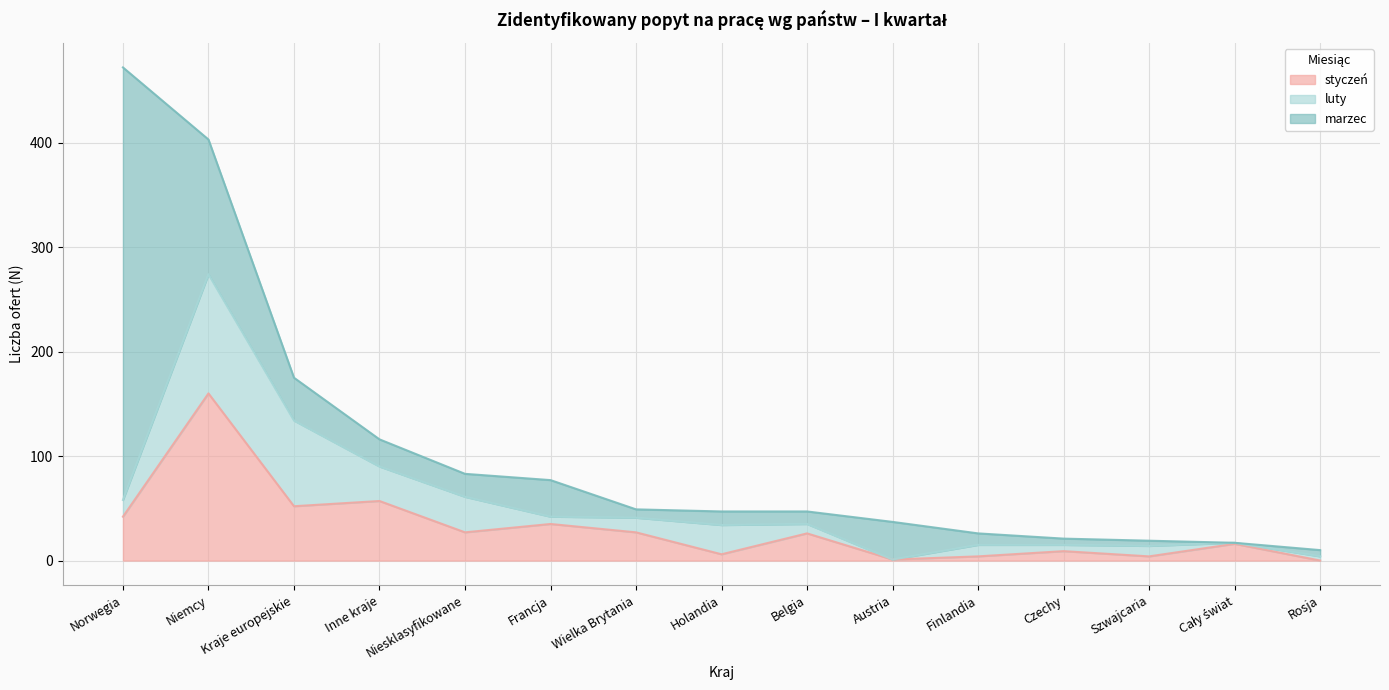

Rank the series by their average value, from highest to lowest.

marzec, styczeń, luty